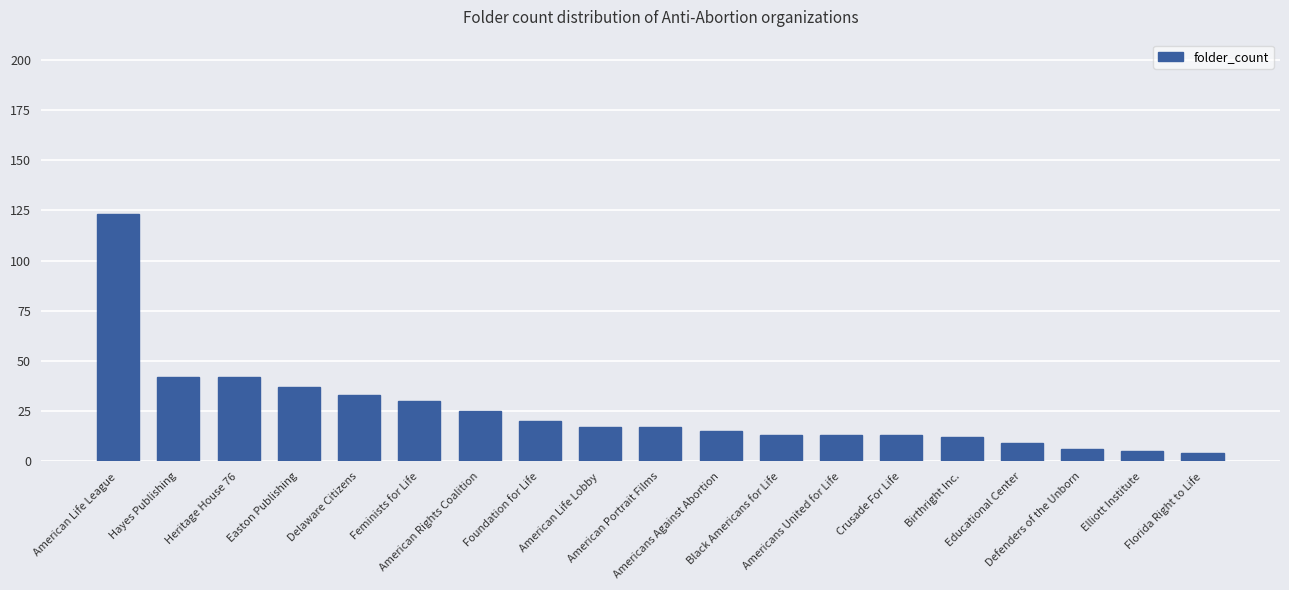

What is the sum of all values?

476